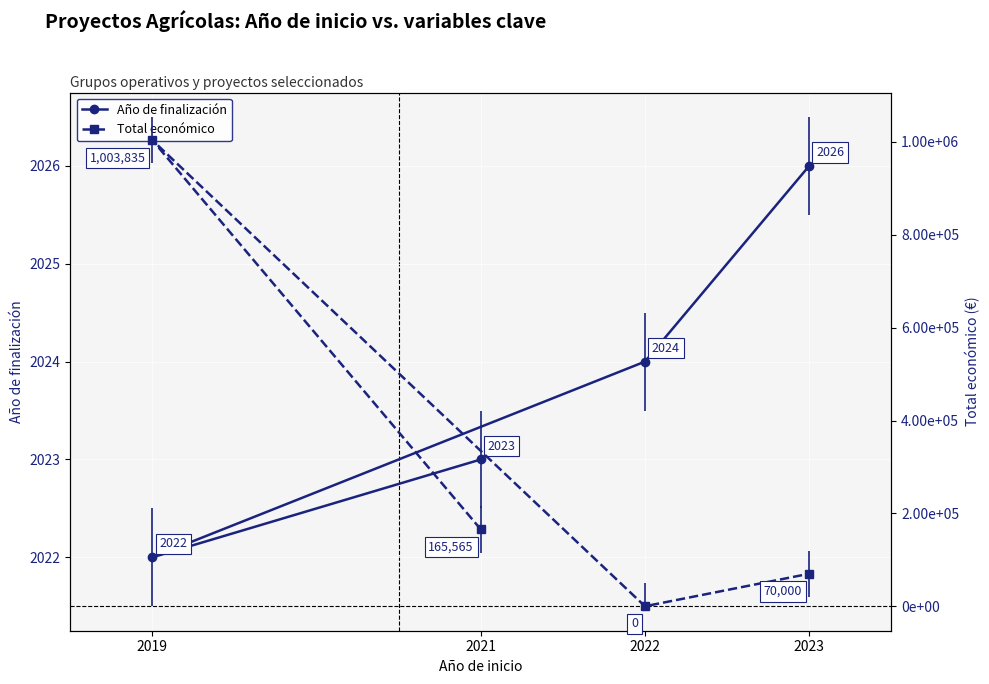

Which has a higher value, 2023 or 2022?

2023